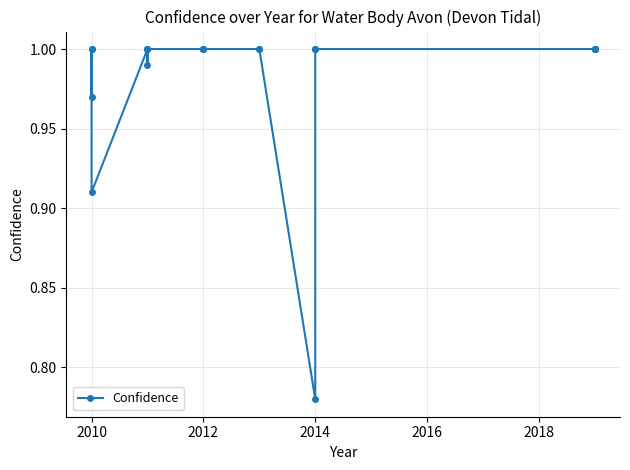

How many points are higher than both their immediate neighbors (excluding endpoints)?

2